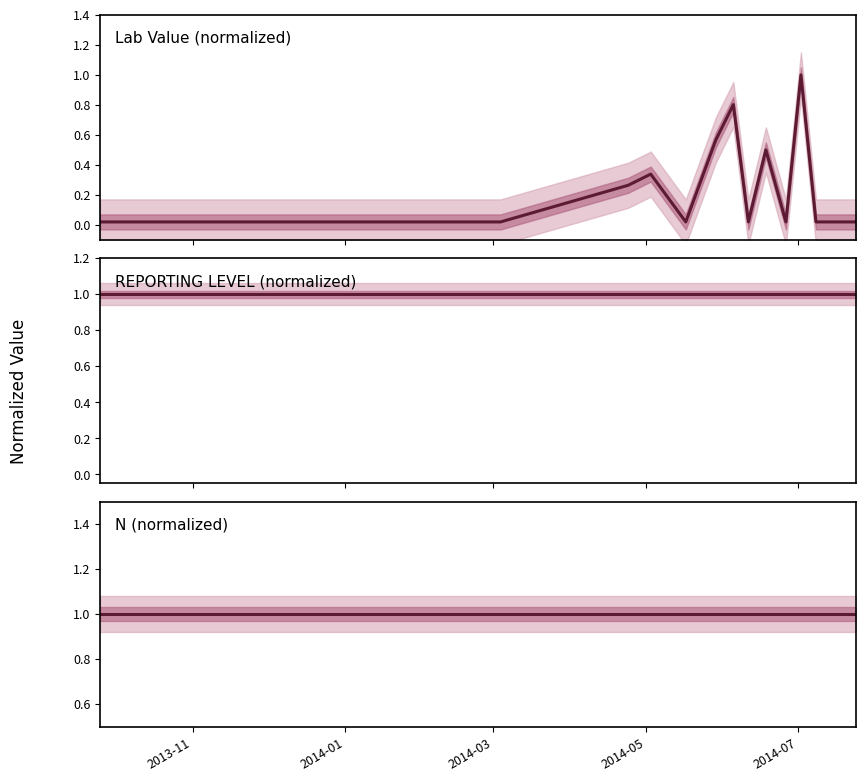

Which series has the widest spread of values?

Lab Value